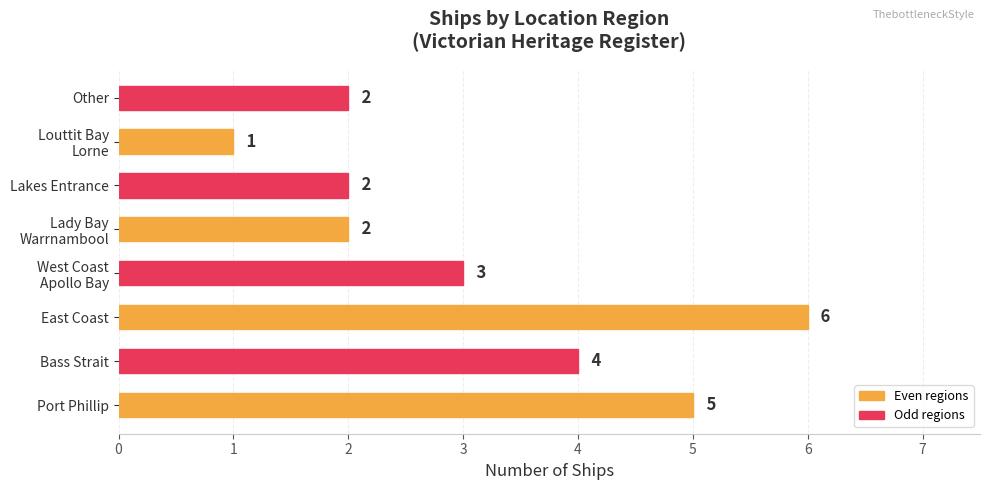

Count the values in the range 2 to 5.

6